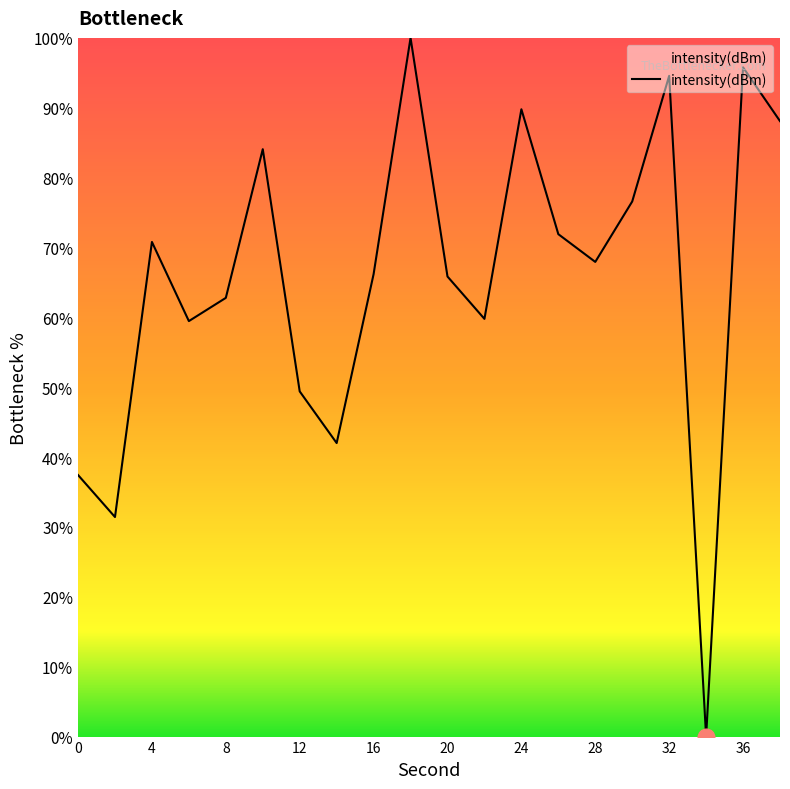

How many categories are shown in the chart?

20